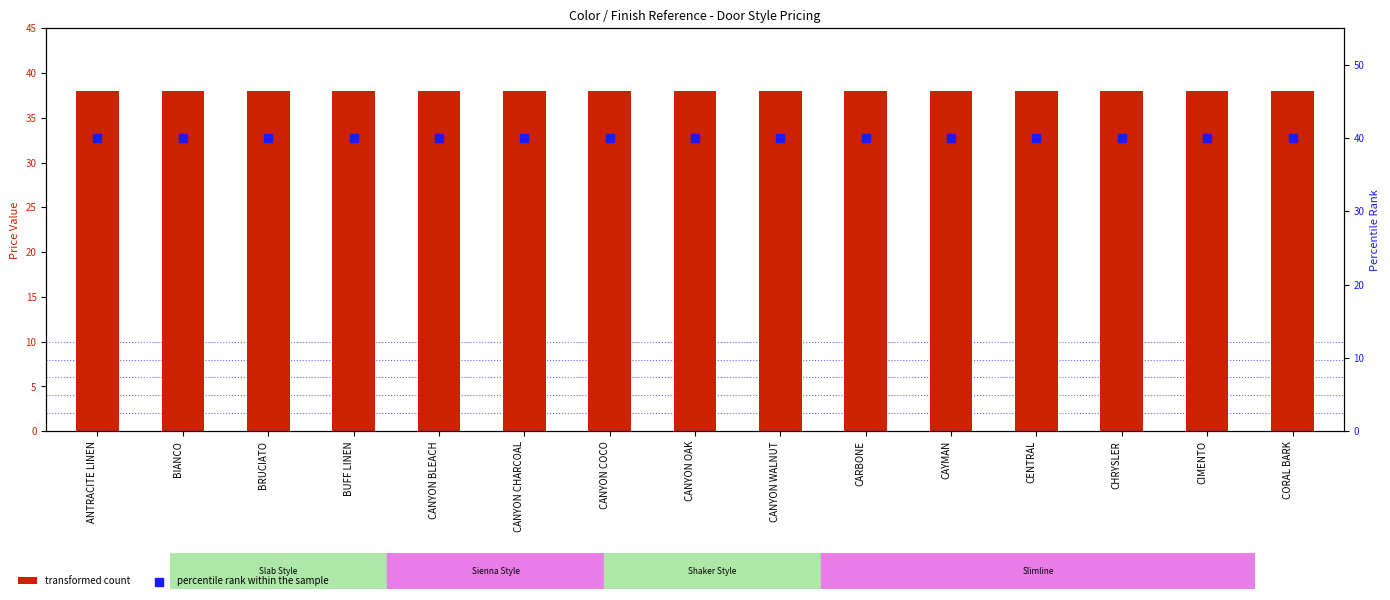

Is the value of percentile rank within the sample at BIANCO greater than the value of transformed count at CORAL BARK?

Yes